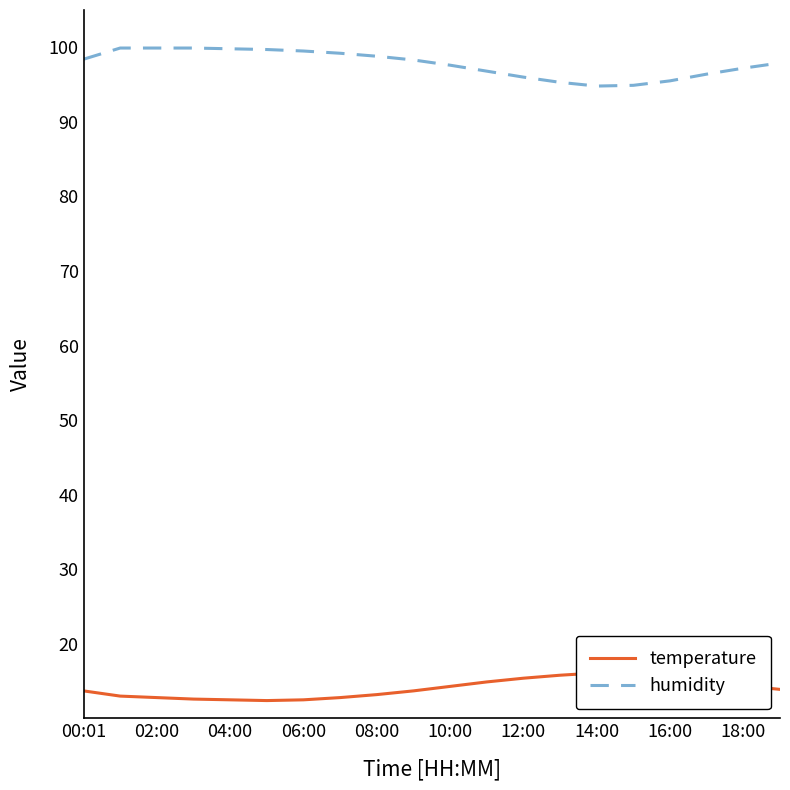

What is the highest value of the humidity series?

99.9